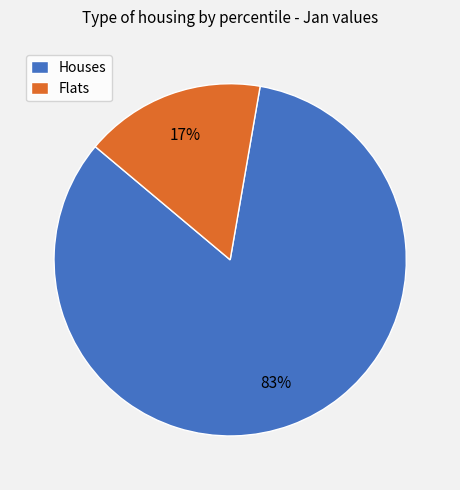

Which slice is the smallest?

Flats